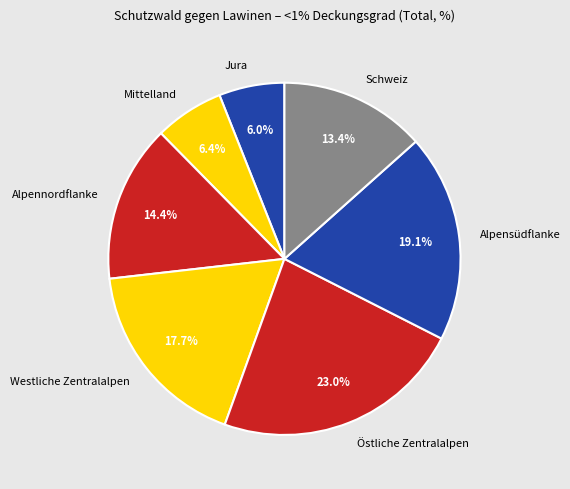

What percentage is NOT represented by Mittelland?

93.6%